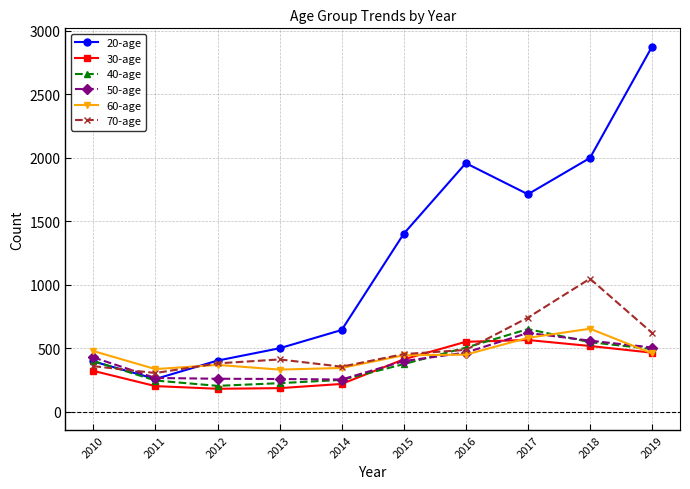

Which series has the largest total across all categories?

20-age